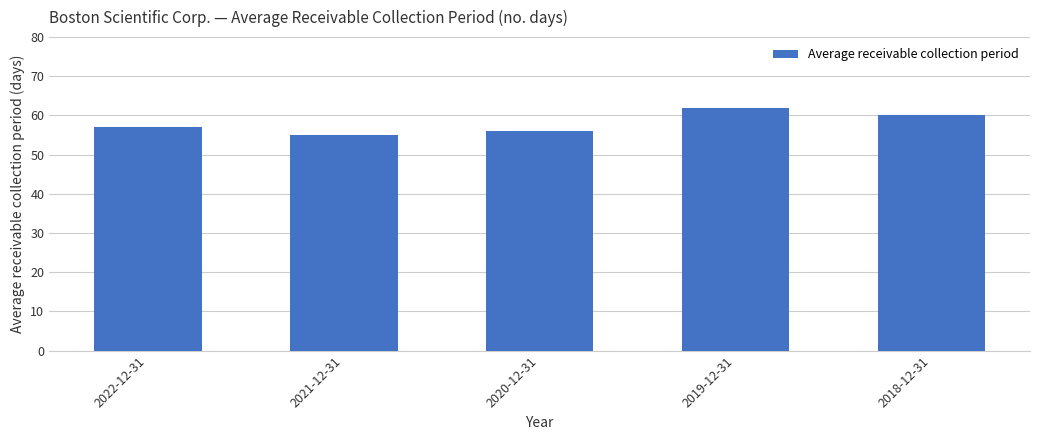

What is the average value?

58